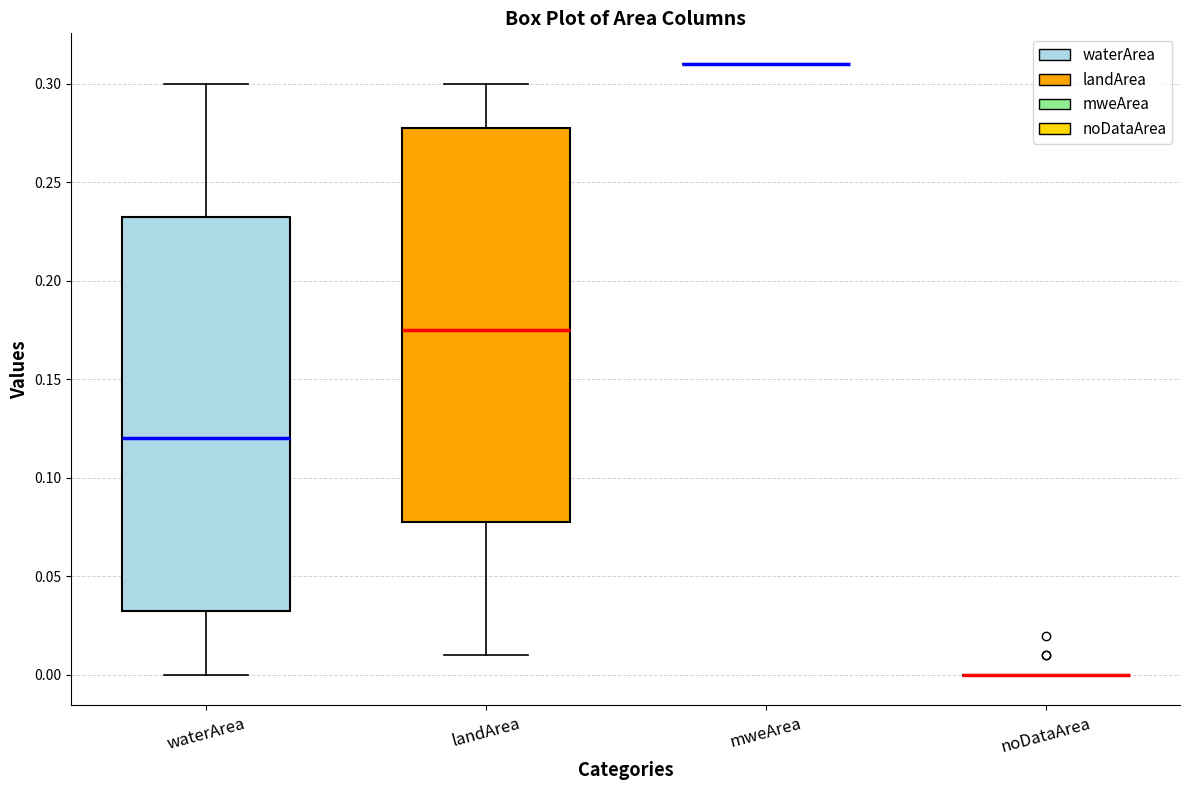

Reading left to right, read every box against the y-axis: the position of its median line, the range the box covers, and the ends of its whiskers. The values are not printed on the chart, so give them approximately, as read against the axis.

waterArea: median 0.120, box 0.035 to 0.235, whiskers 0.000 to 0.300
landArea: median 0.175, box 0.080 to 0.280, whiskers 0.010 to 0.300
mweArea: box collapsed to a line at 0.310, whiskers 0.310 to 0.310
noDataArea: box collapsed to a line at 0.000, whiskers 0.000 to 0.000